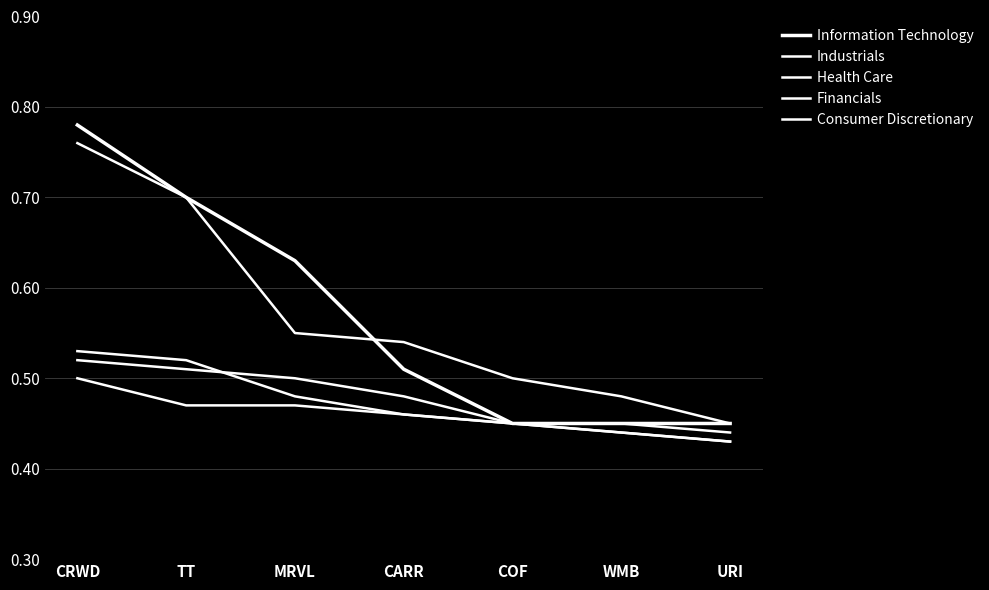

After their last crossing, which series has the higher values: Industrials or Information Technology?

Industrials